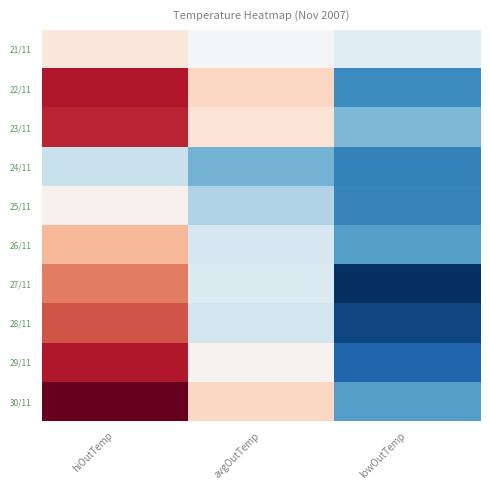

At which category does the chart reach its peak across all series?

hiOutTemp